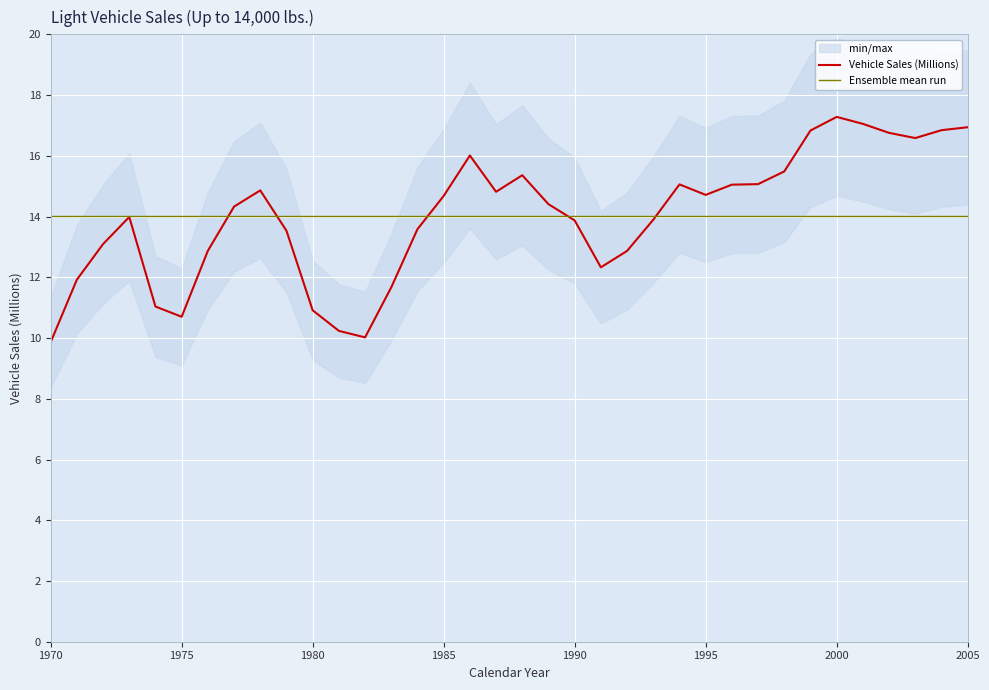

Reading left to right, list all the values displayed in this chart.

9.9	11.9	13.1	14.0	11.0	10.7	12.9	14.3	14.9	13.5	10.9	10.2	10.0	11.7	13.6	14.7	16.0	14.8	15.4	14.4	13.9	12.3	12.9	13.9	15.1	14.7	15.0	15.1	15.5	16.8	17.3	17.1	16.8	16.6	16.8	16.9